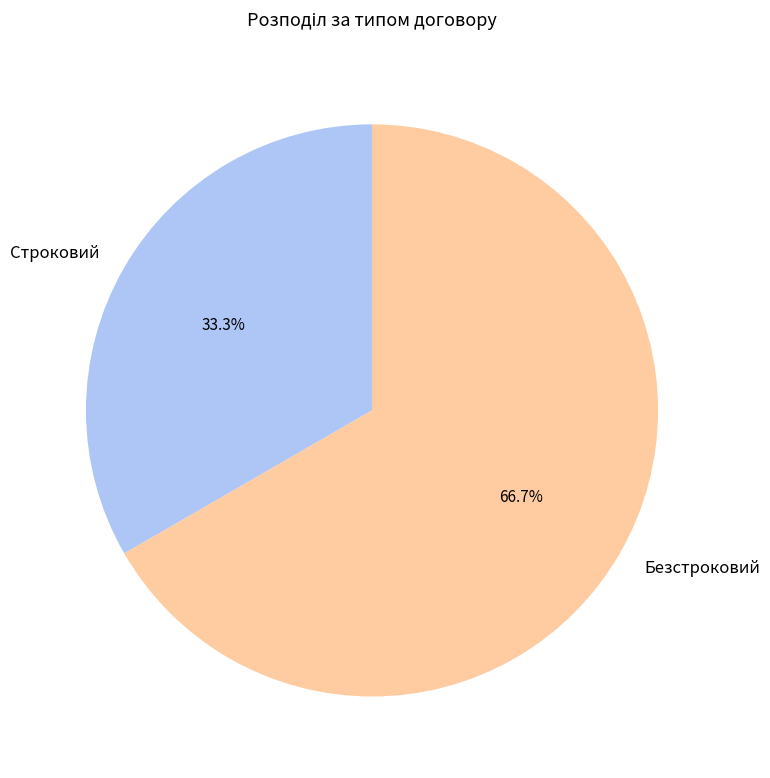

What percentage is the Строковий slice, to the nearest percent?

33%